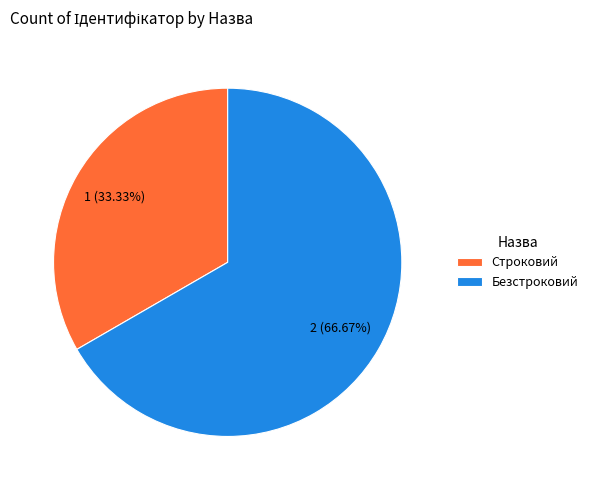

Is it true that Безстроковий is 67% of the pie?

True